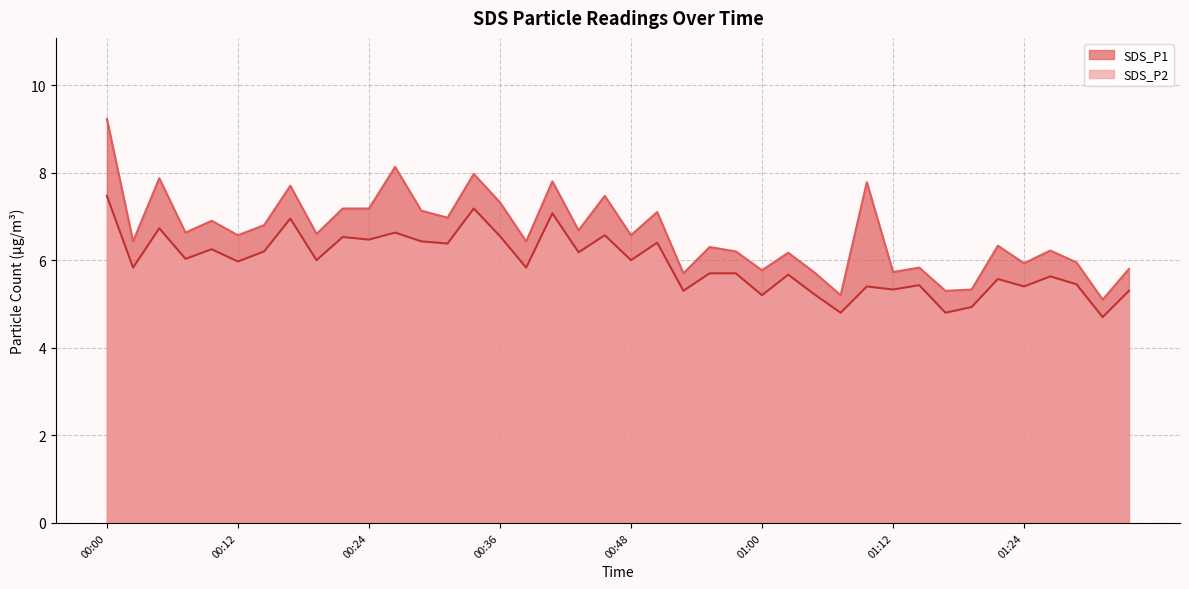

True or false: SDS_P1 and SDS_P2 cross at least once.

False